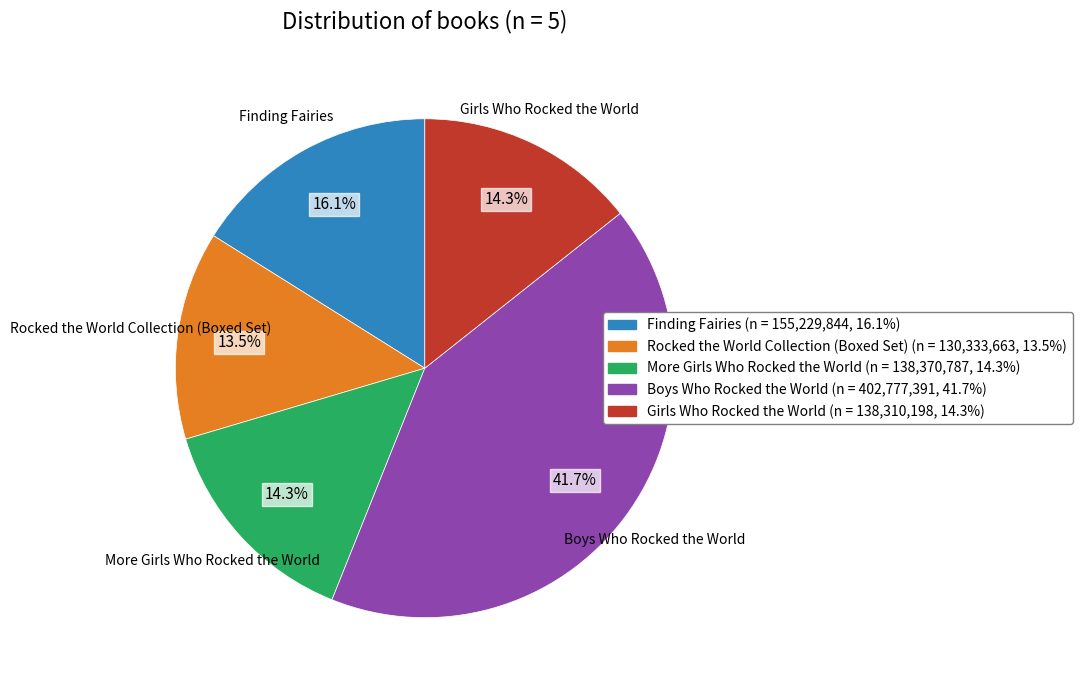

Is there any slice that represents more than half of the pie?

No